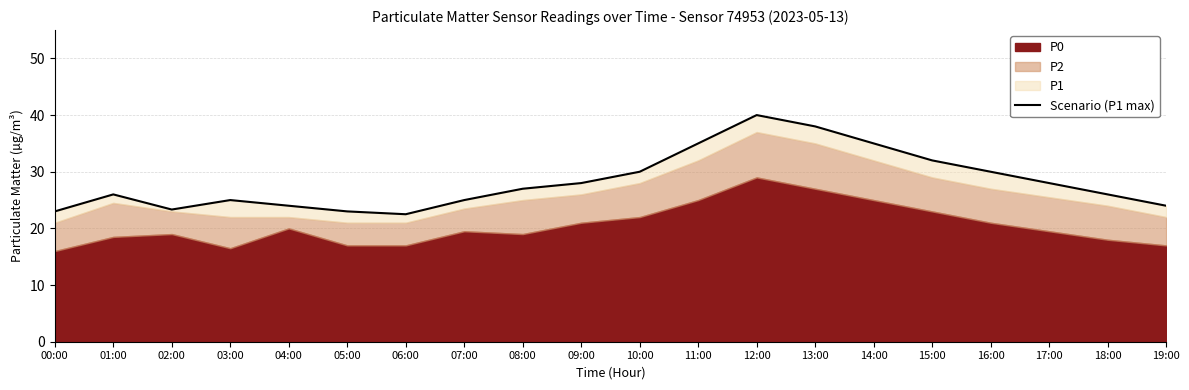

What is the label of the 20th point from the right?

00:00